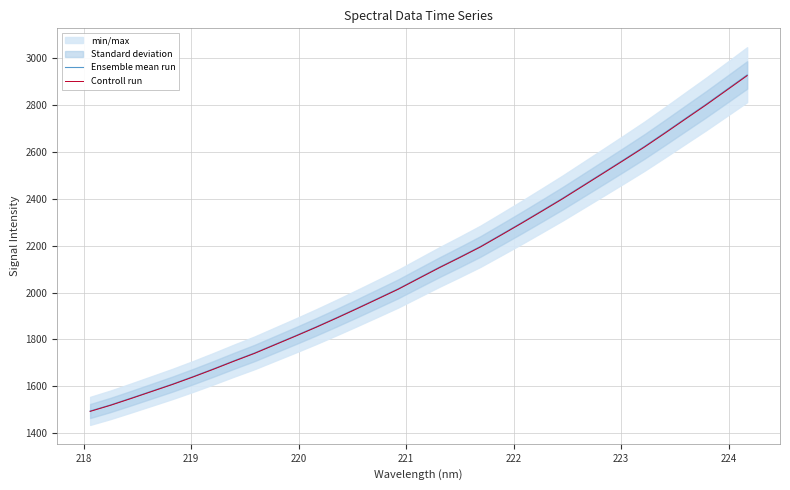

Which series has the largest total across all categories?

Ensemble mean run